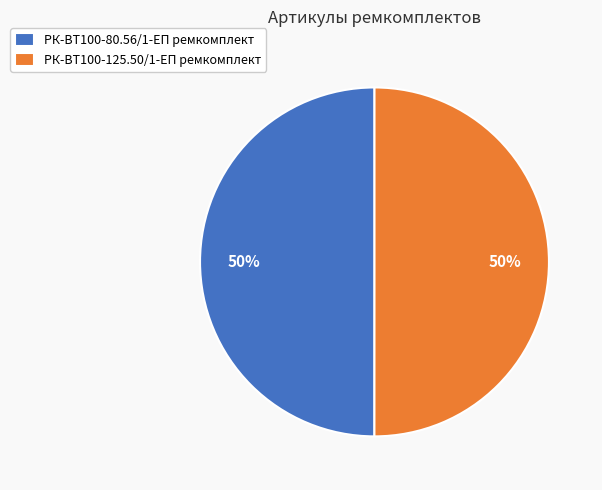

Do РК-ВТ100-125.50/1-ЕП ремкомплект and РК-ВТ100-80.56/1-ЕП ремкомплект together represent more than half of the pie?

Yes